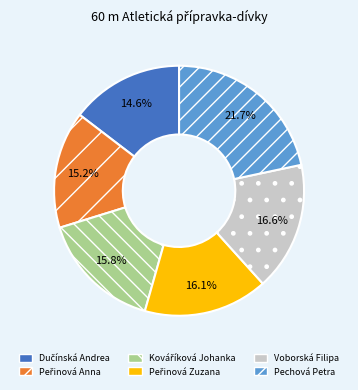

Is the sum of Voborská Filipa and Pechová Petra greater than half?

No